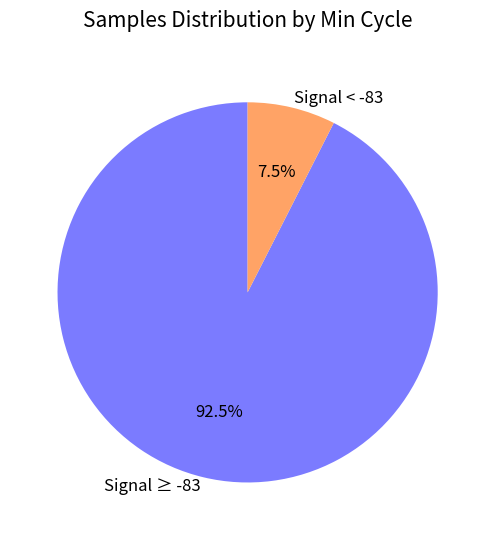

Between Signal < -83 and Signal ≥ -83, which is larger?

Signal ≥ -83